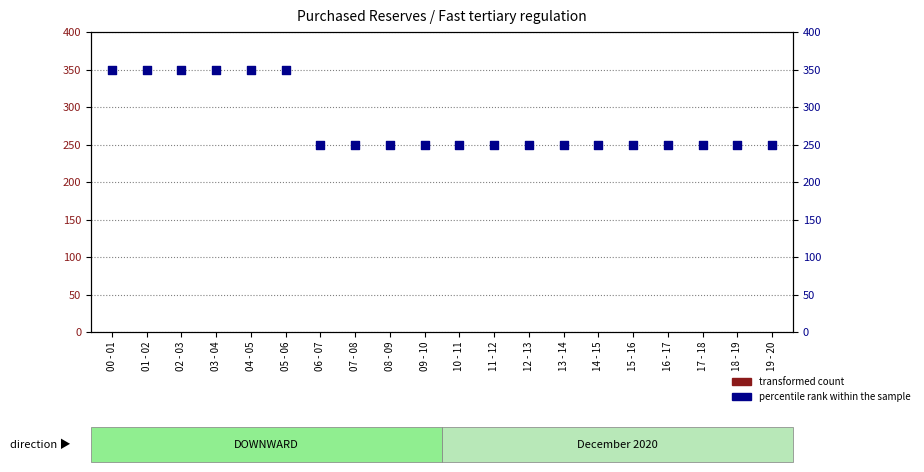

At how many categories does at least one series exceed 324?

6